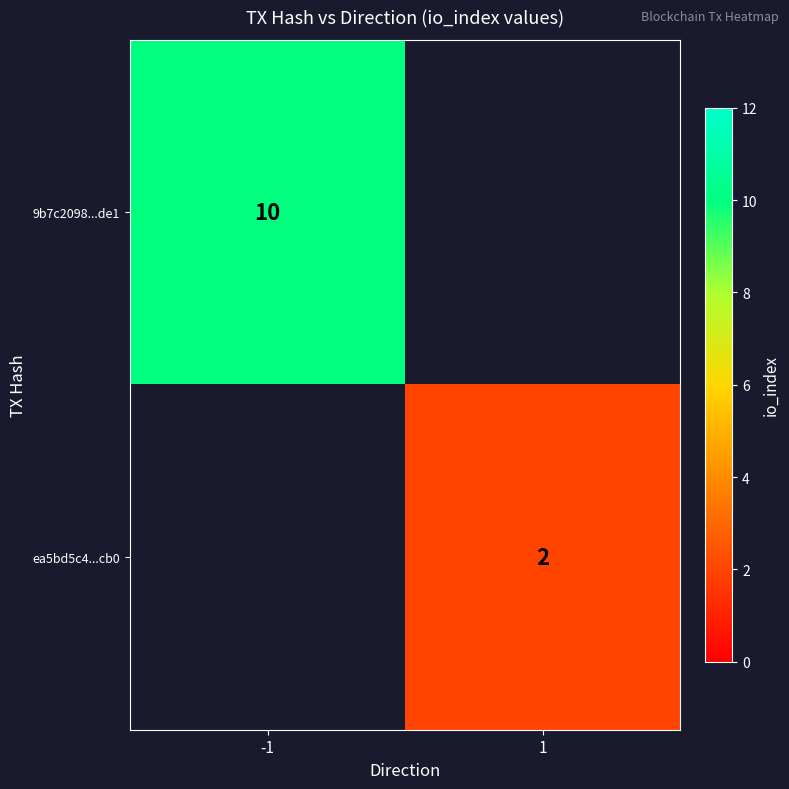

The ea5bd5c4...cb0 series shows 2 at 1. True or false?

True